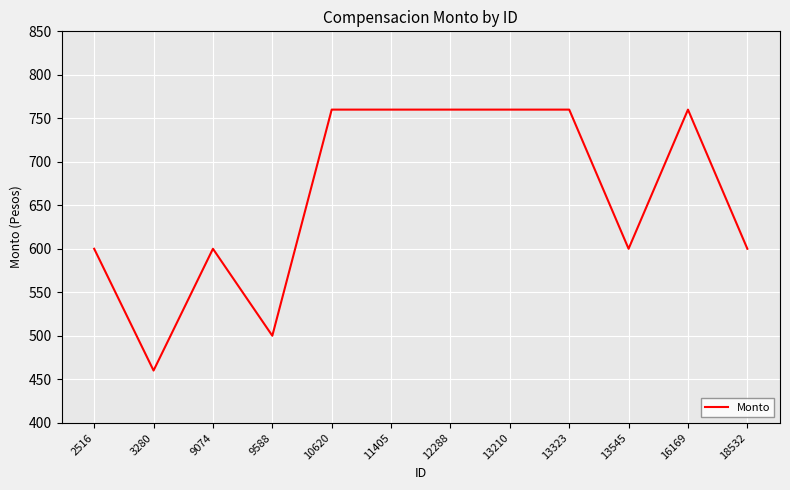

Reading left to right, list all the values displayed in this chart.

600	460	600	500	760	760	760	760	760	600	760	600